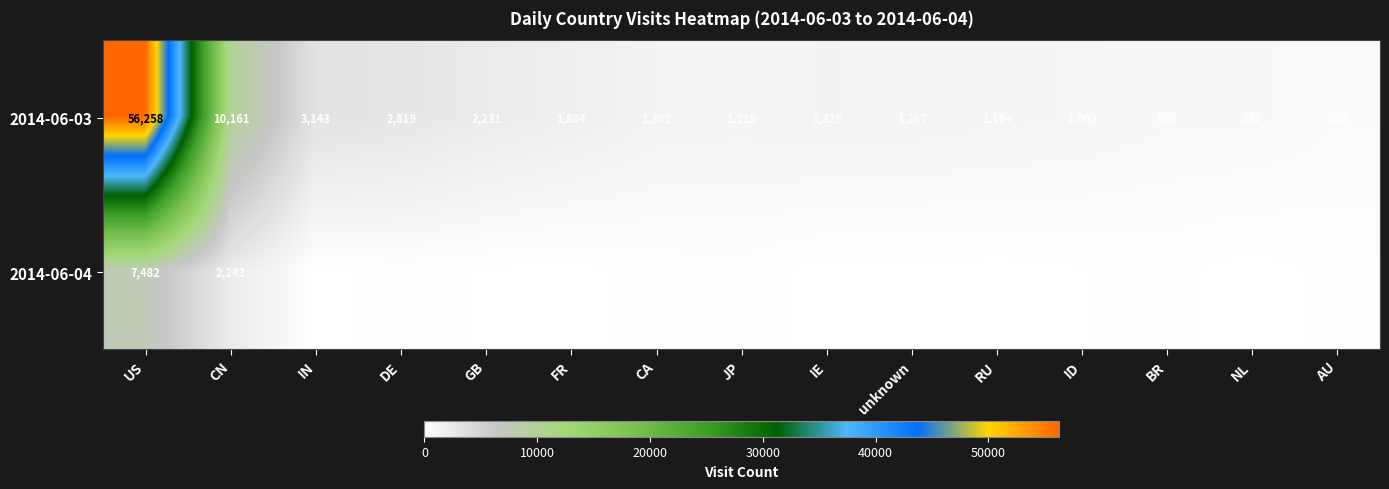

Which category has the highest value across all series?

US